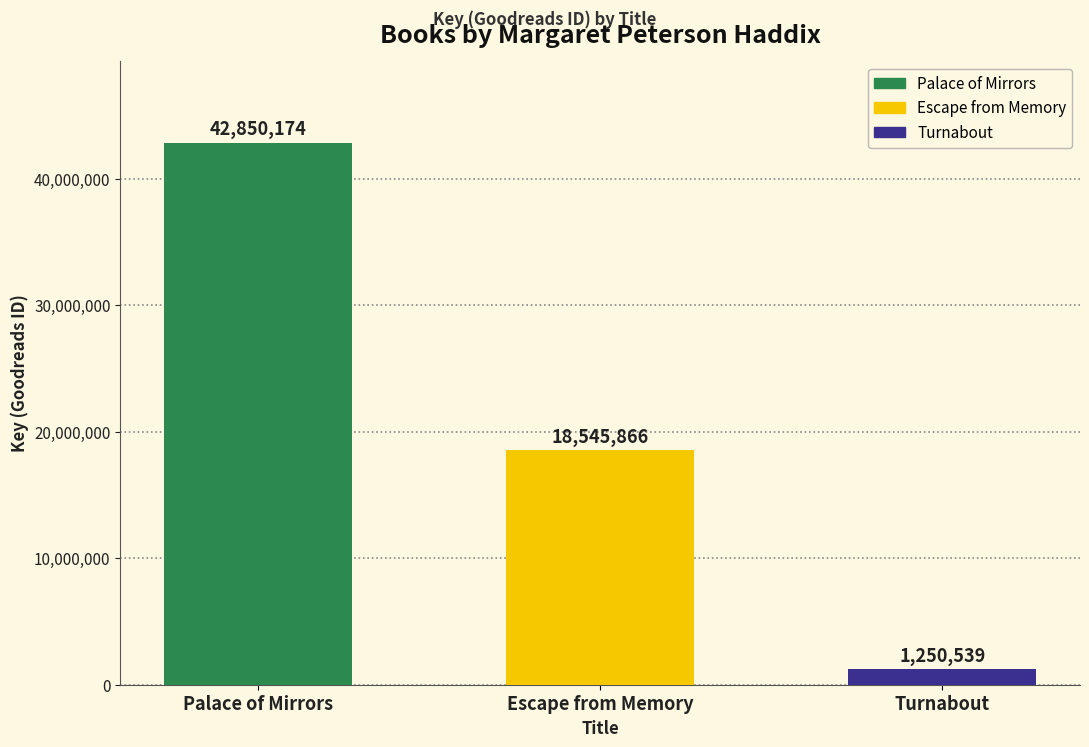

Does the chart contain any negative values?

No